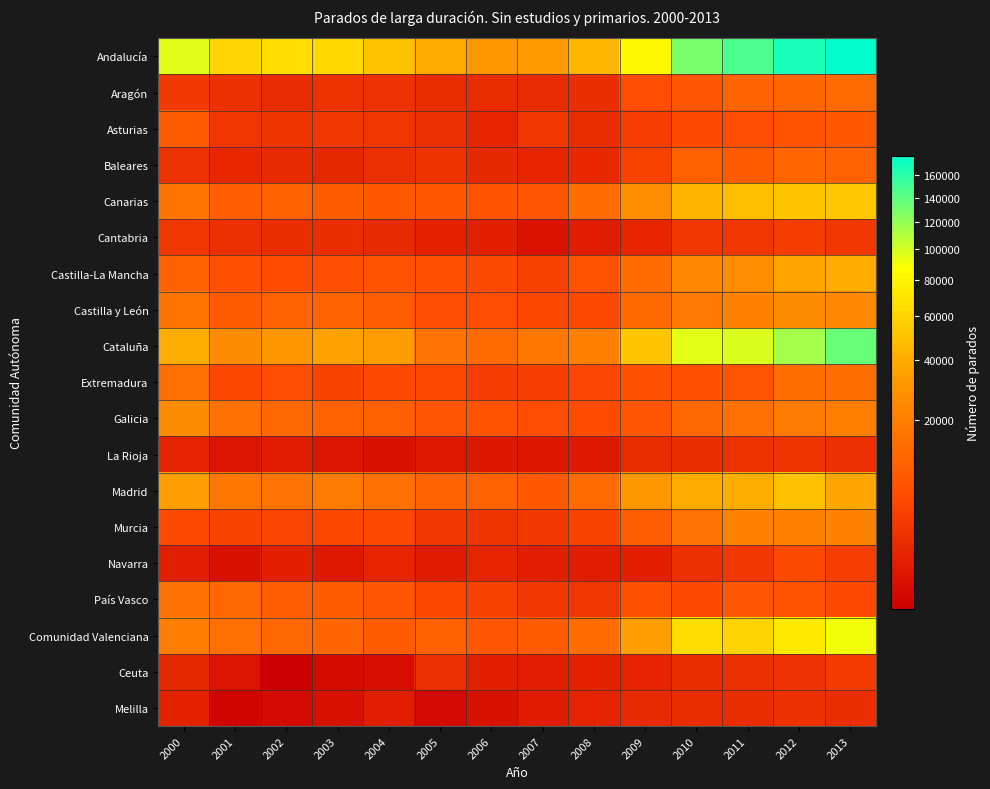

At 2009, list the series in order from smallest to largest.

Navarra, Ceuta, Cantabria, Melilla, La Rioja, Asturias, Baleares, Aragón, País Vasco, Extremadura, Galicia, Murcia, Castilla y León, Castilla-La Mancha, Canarias, Madrid, Comunidad Valenciana, Cataluña, Andalucía